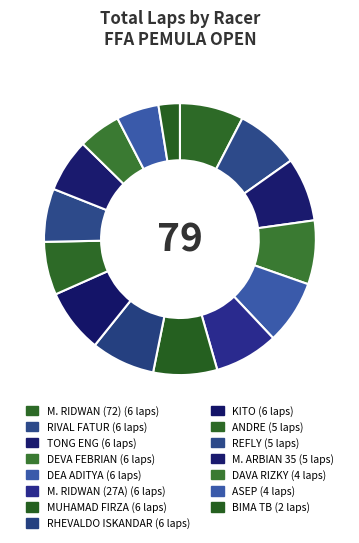

Count the number of slices in the pie.

15